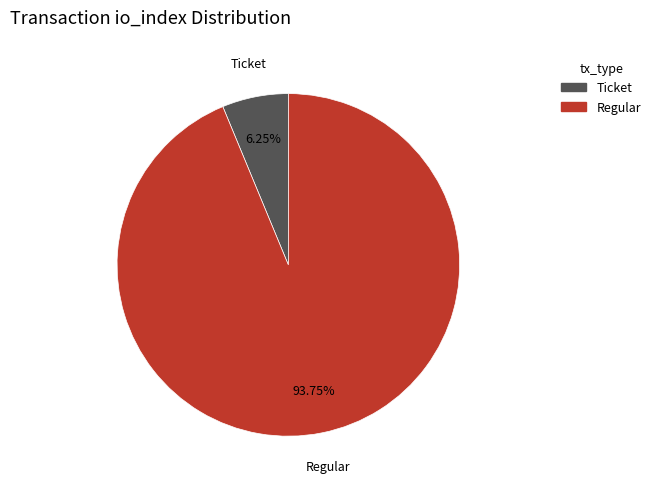

How many segments does this pie chart have?

2